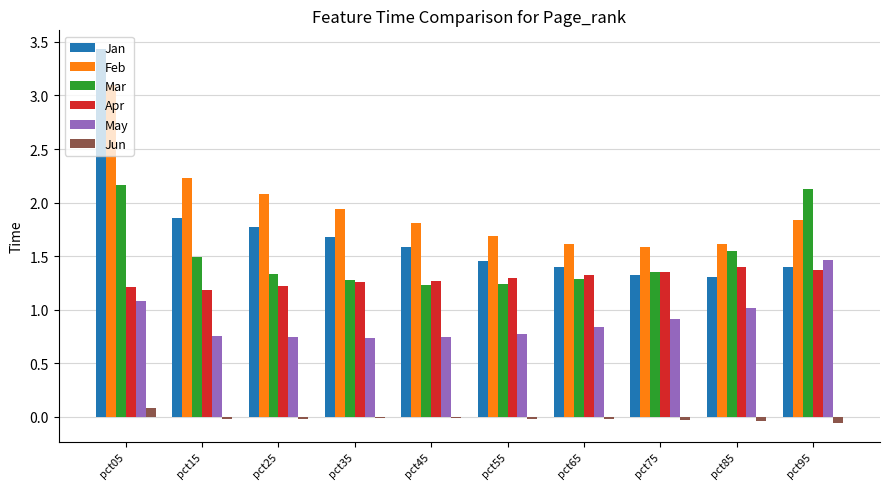

At which category does the chart reach its peak across all series?

pct05